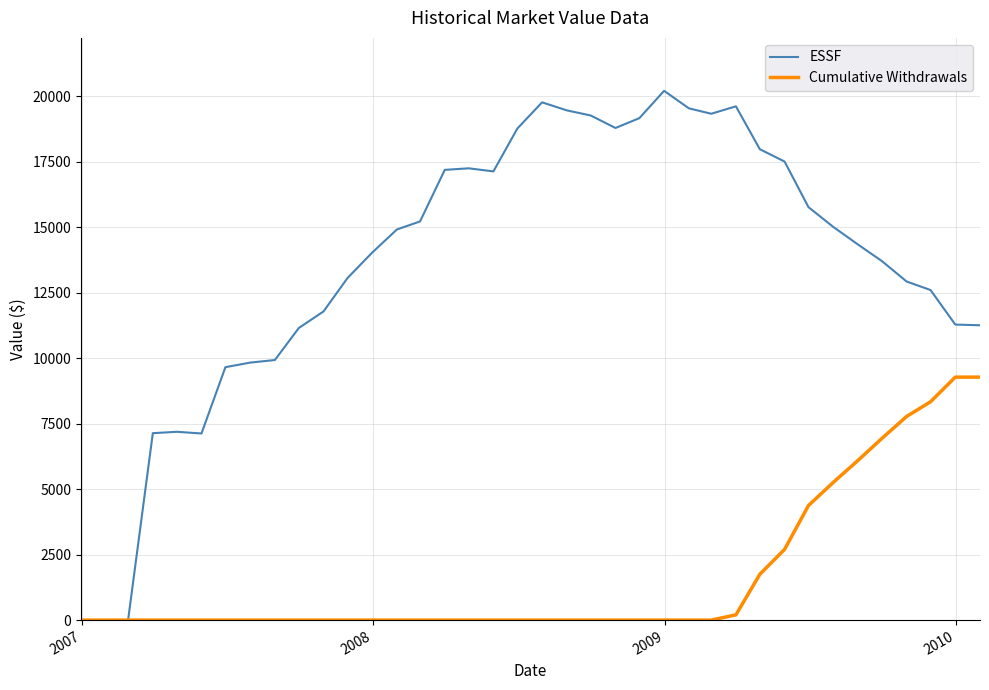

List the series in order of their peak value, lowest first.

Cumulative Withdrawals, ESSF